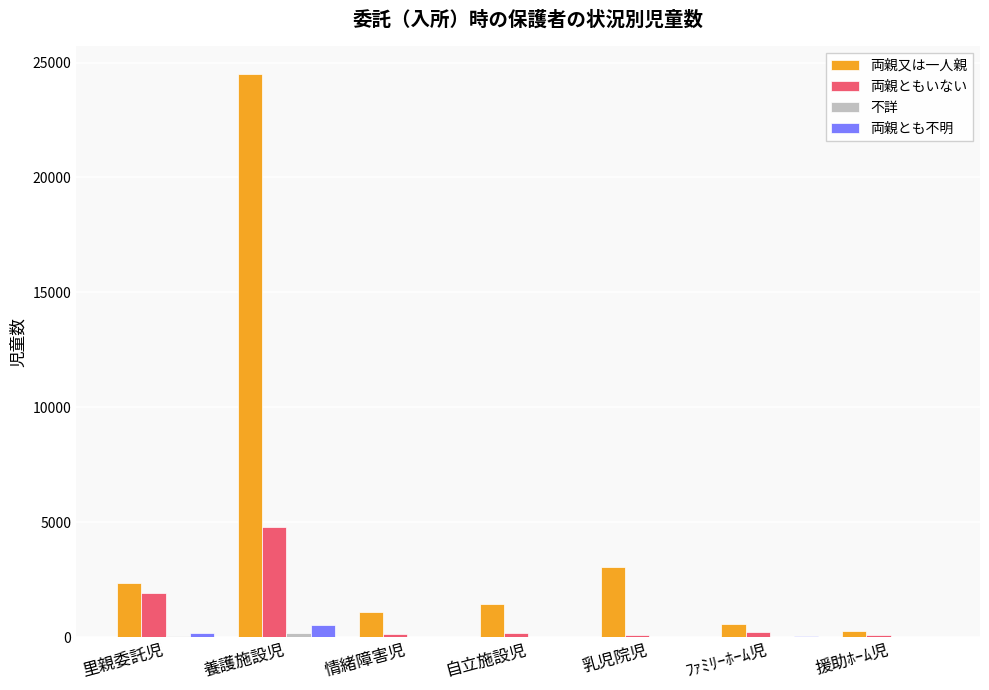

Which series has the largest total across all categories?

両親又は一人親